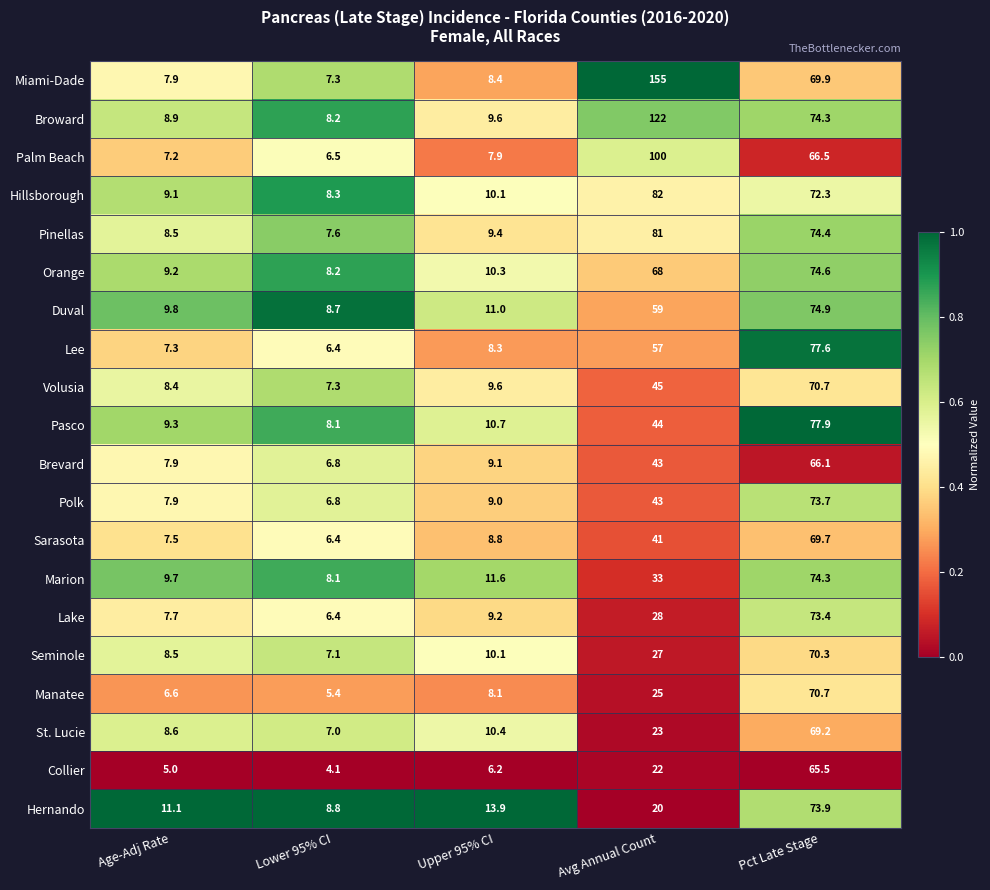

What is the sum of all Pinellas values?

180.9